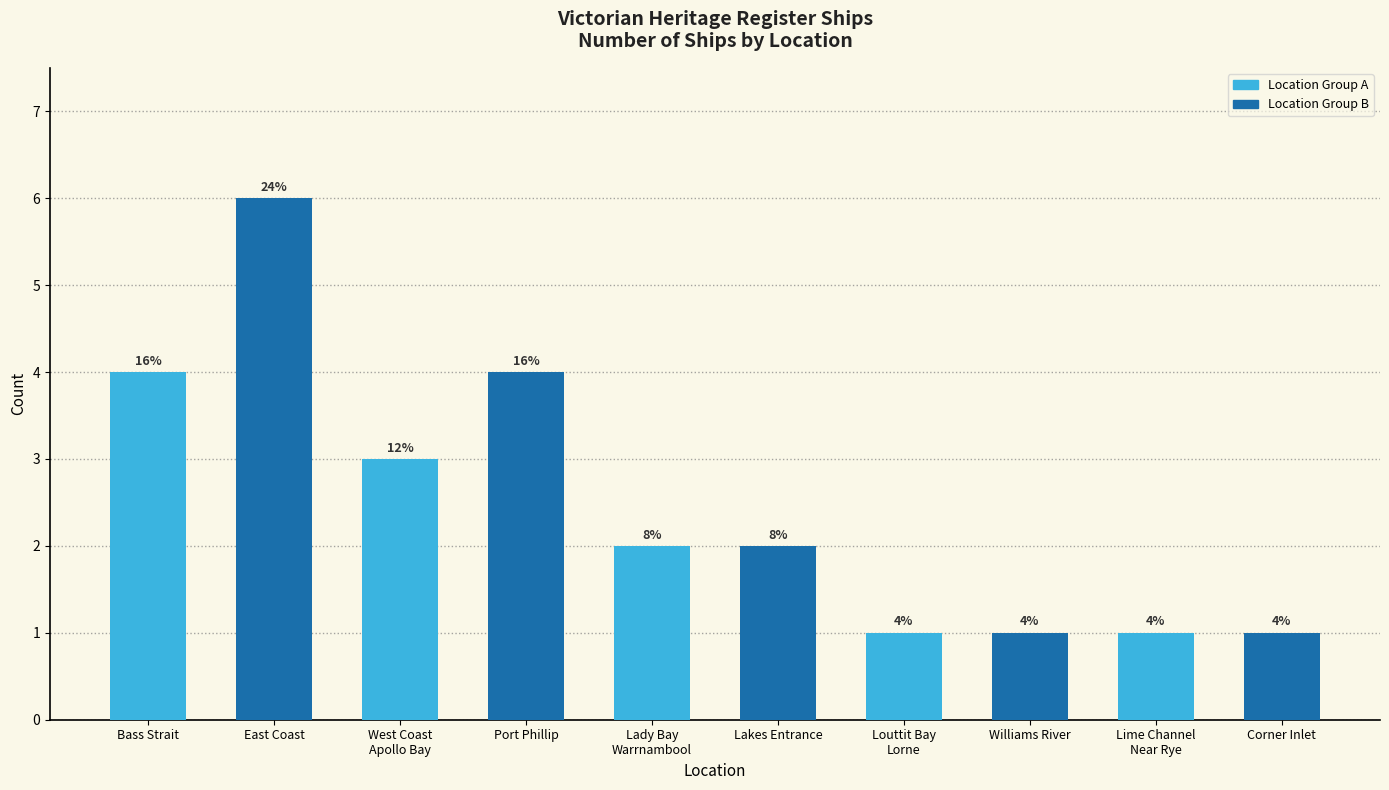

At which category does the chart reach its peak across all series?

East Coast